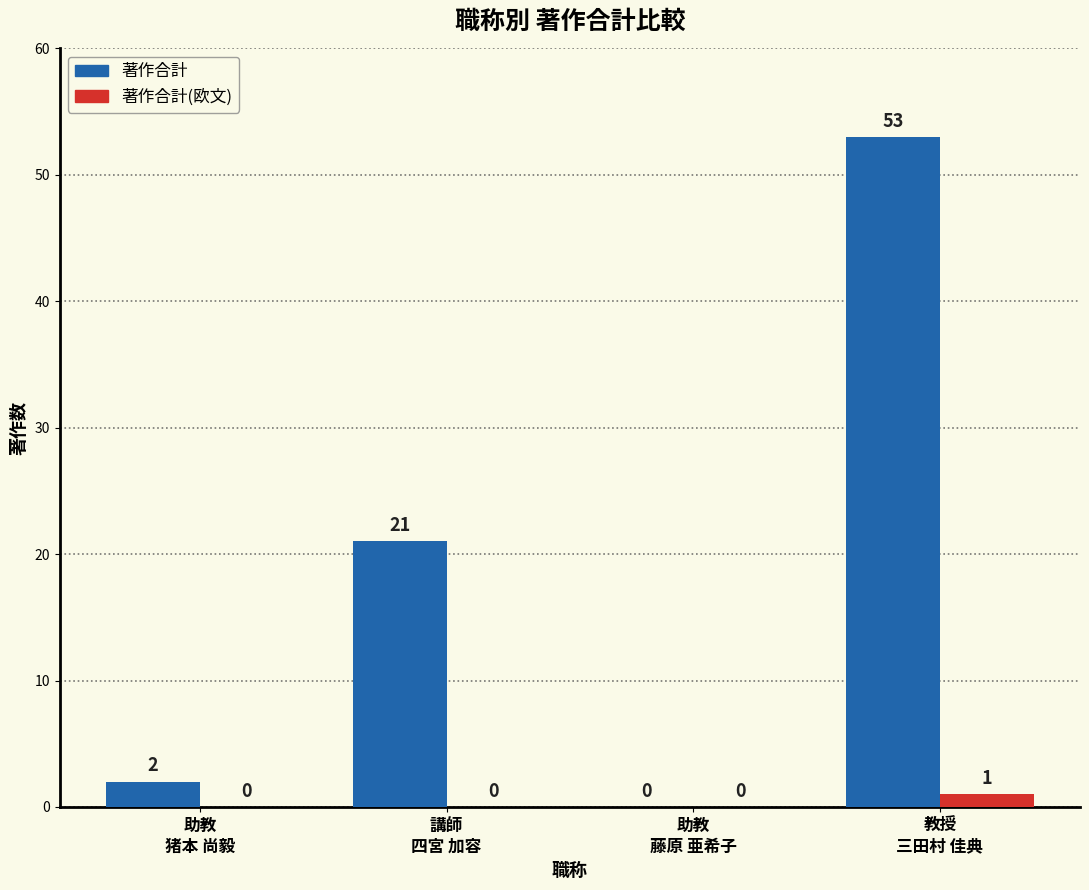

What is the maximum value shown in the chart?

53